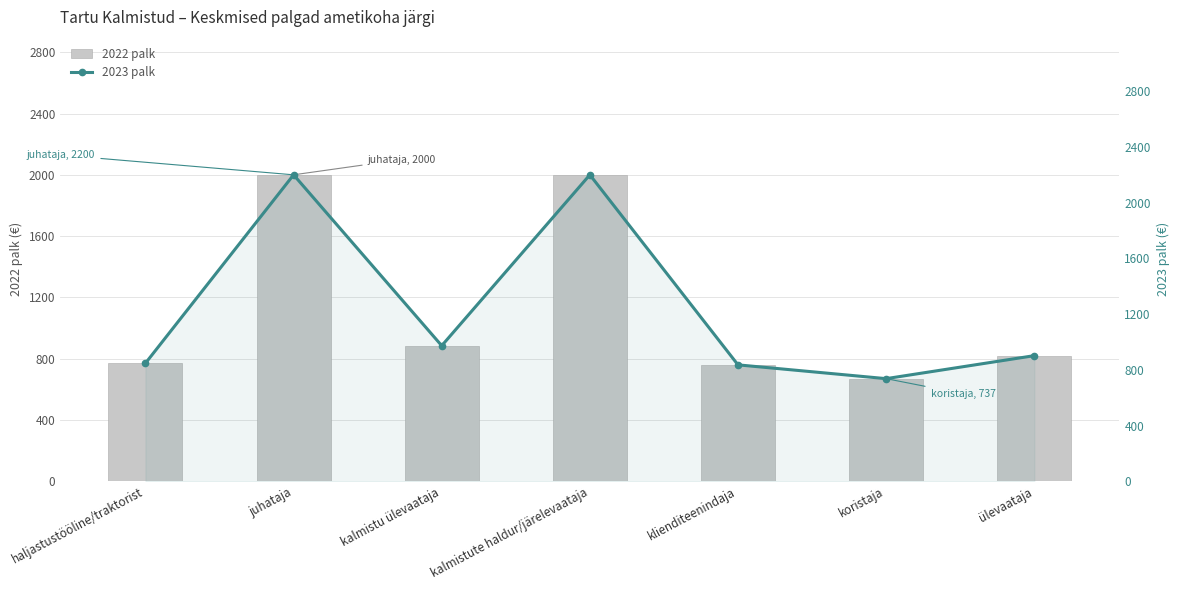

How many values in the 2023 palk series exceed 902?

3